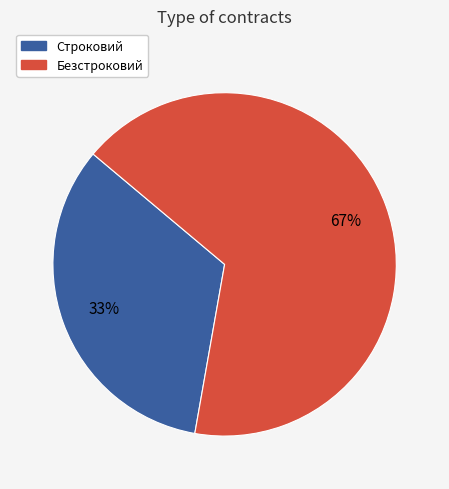

Which category has the biggest portion of the pie?

Безстроковий